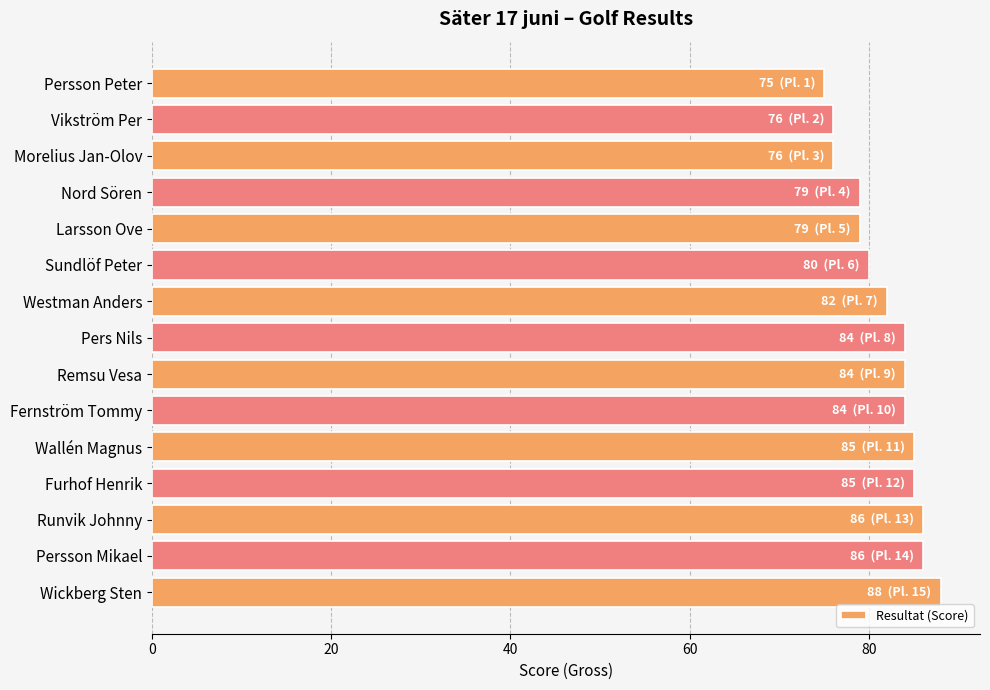

What position from the top is Morelius Jan-Olov?

3